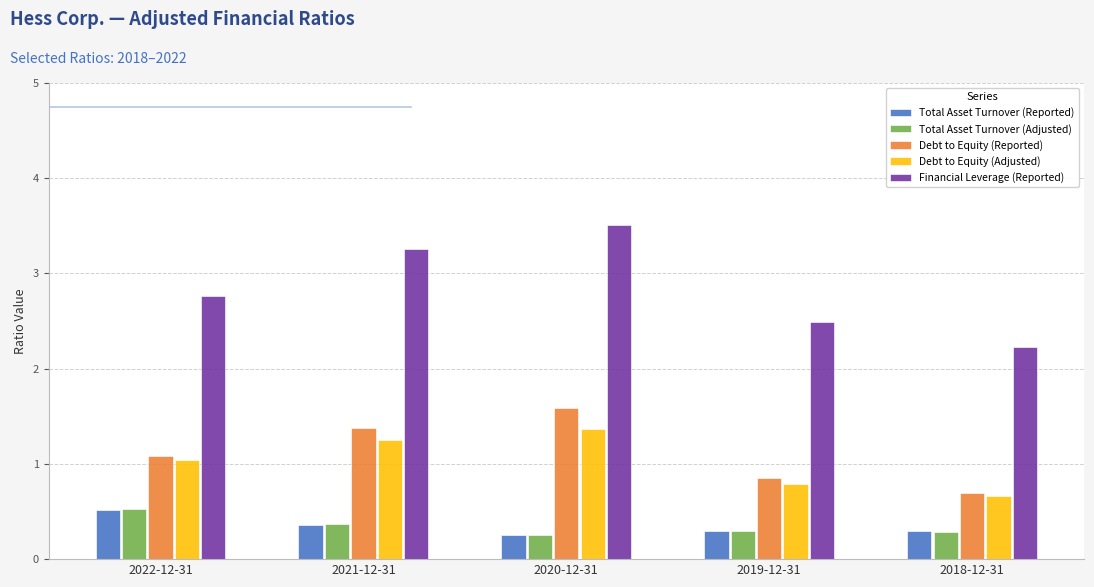

How many Total Asset Turnover (Reported) values are between 0 and 1?

5